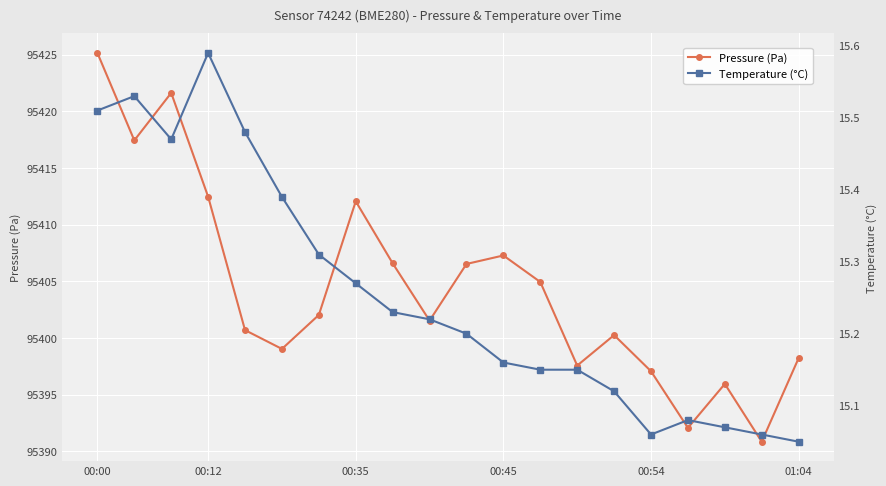

How many interior local valleys does the Pressure (Pa) series have?

6